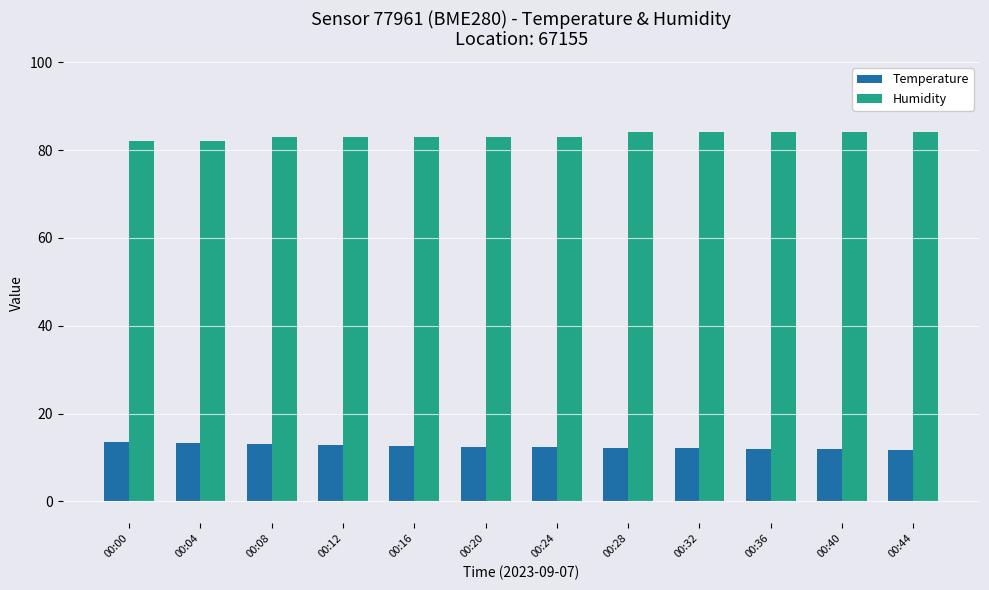

What is the difference between the Temperature values at 00:20 and 00:28?

0.3